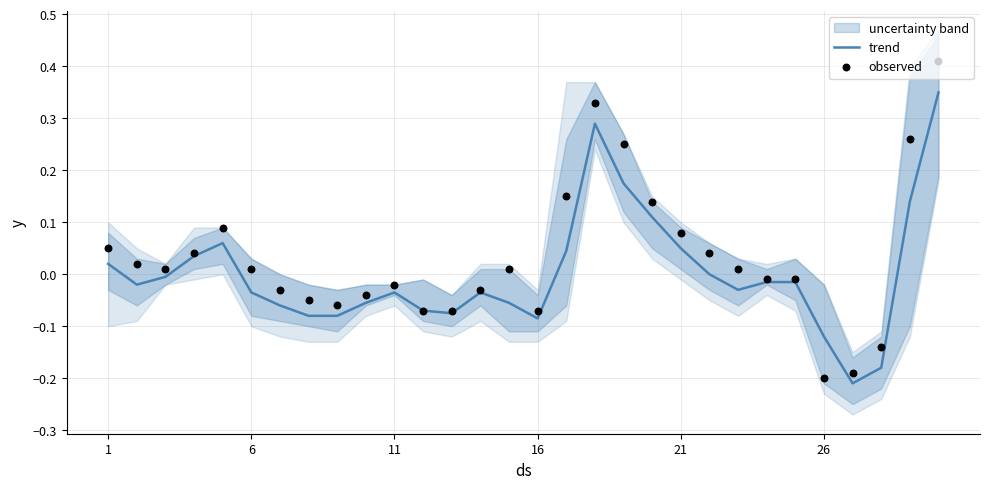

At which category is the sum across all series the highest?

29